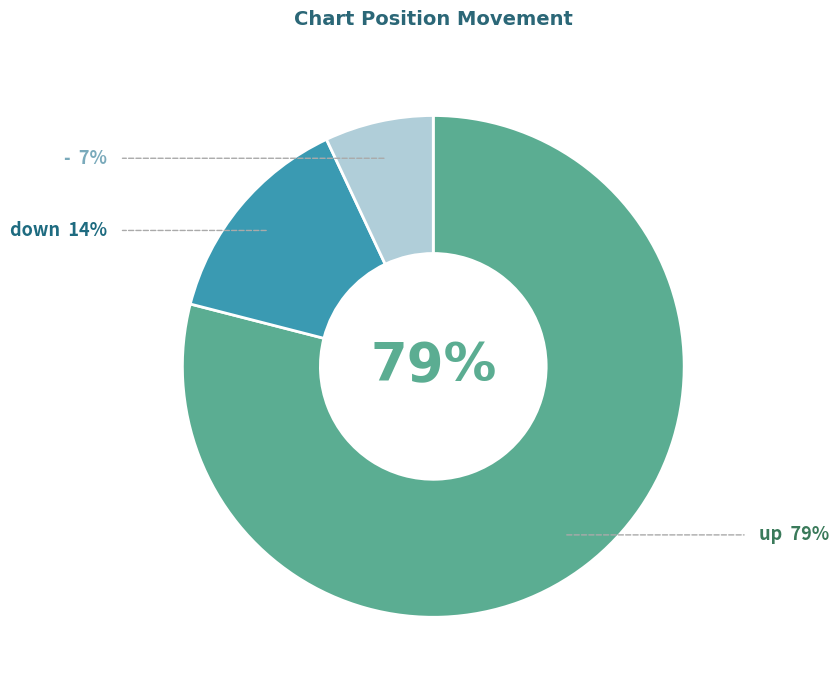

To the nearest percent, what is the combined percentage of down and -?

21%